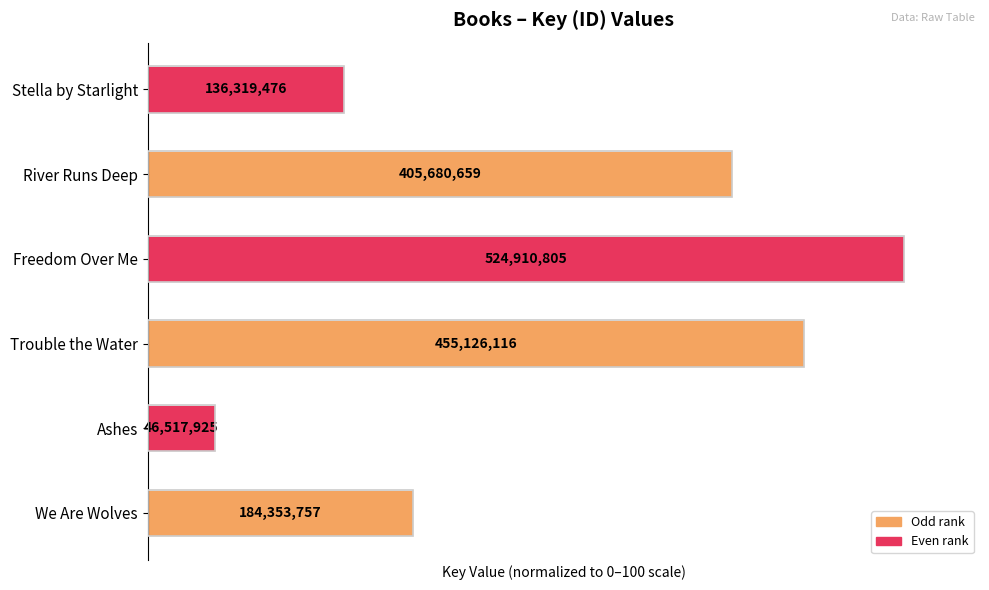

How many bars are there in total?

6